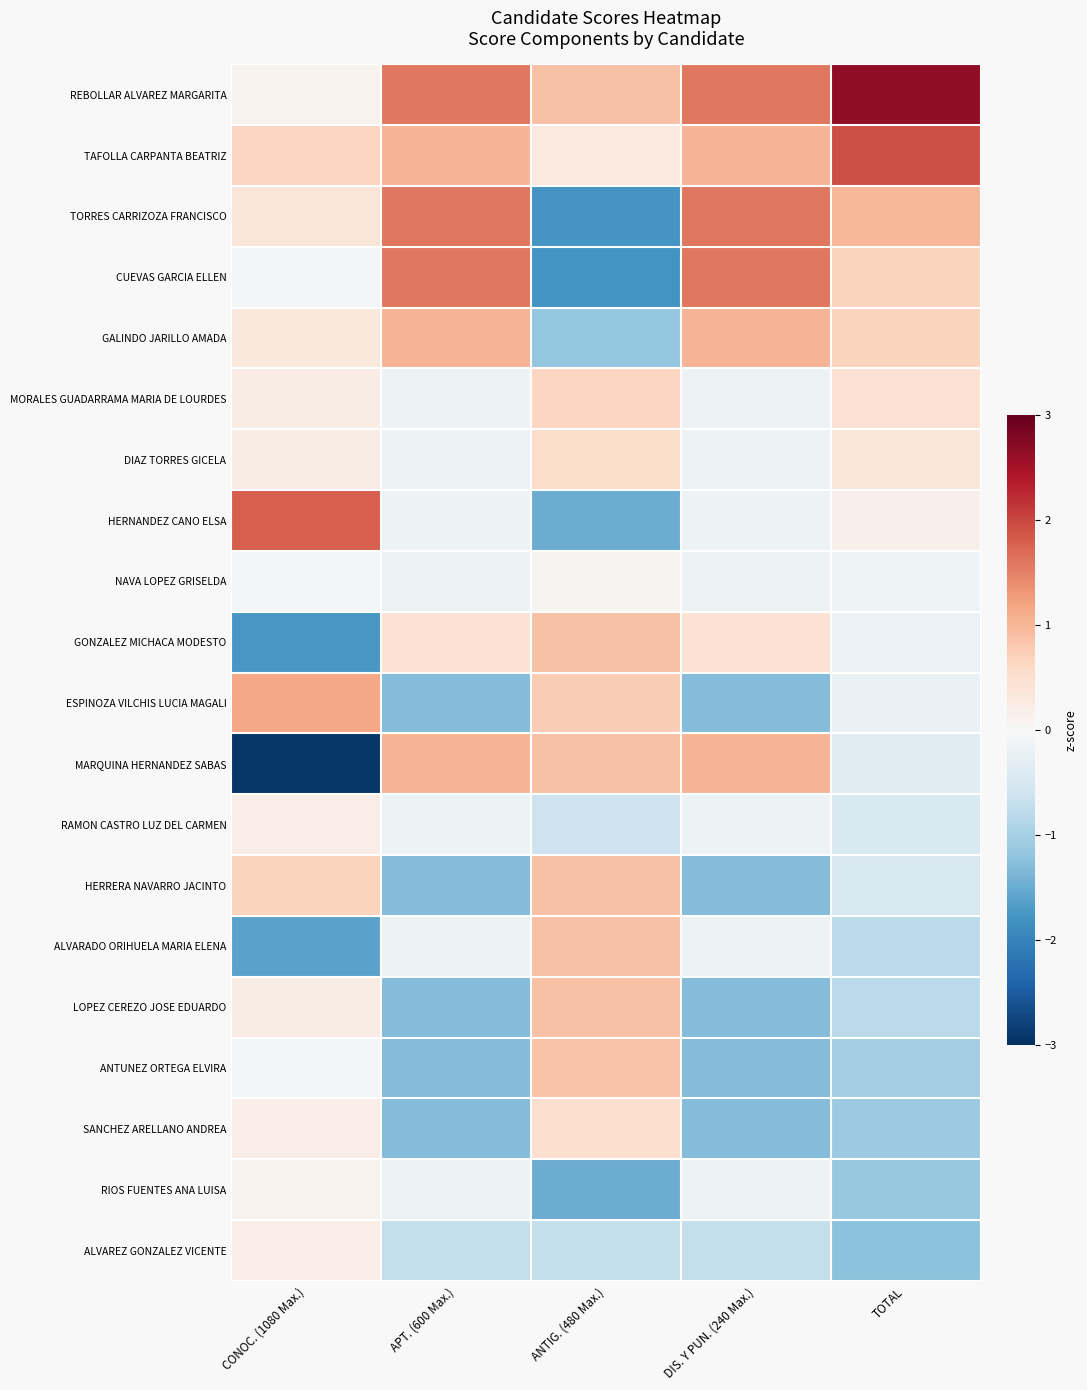

List the series in order of their peak value, lowest first.

NAVA LOPEZ GRISELDA, RIOS FUENTES ANA LUISA, RAMON CASTRO LUZ DEL CARMEN, ALVAREZ GONZALEZ VICENTE, SANCHEZ ARELLANO ANDREA, DIAZ TORRES GICELA, MORALES GUADARRAMA MARIA DE LOURDES, ANTUNEZ ORTEGA ELVIRA, ALVARADO ORIHUELA MARIA ELENA, GONZALEZ MICHACA MODESTO, HERRERA NAVARRO JACINTO, LOPEZ CEREZO JOSE EDUARDO, GALINDO JARILLO AMADA, MARQUINA HERNANDEZ SABAS, ESPINOZA VILCHIS LUCIA MAGALI, TORRES CARRIZOZA FRANCISCO, CUEVAS GARCIA ELLEN, HERNANDEZ CANO ELSA, TAFOLLA CARPANTA BEATRIZ, REBOLLAR ALVAREZ MARGARITA